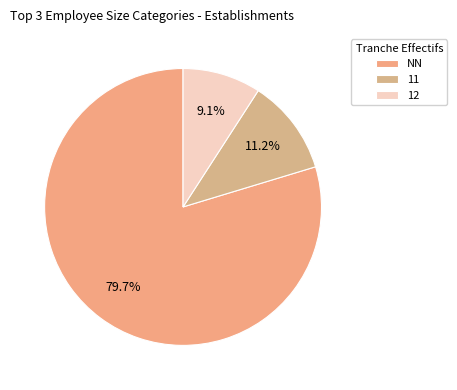

Is there any slice that represents more than half of the pie?

Yes